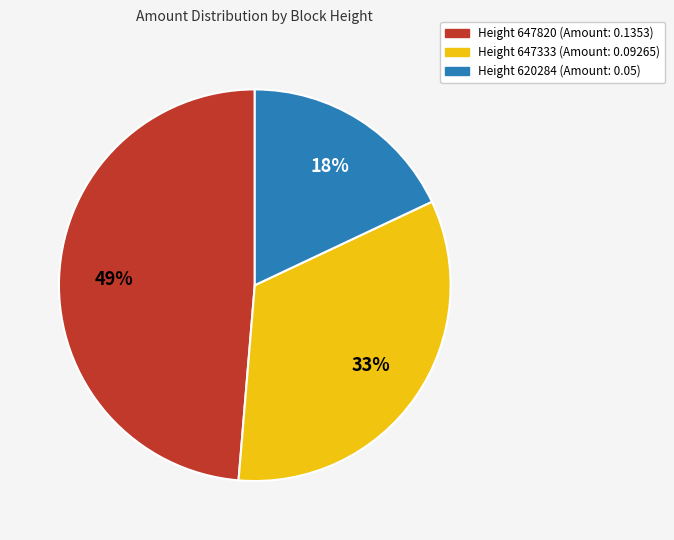

Does any single category account for the majority?

No